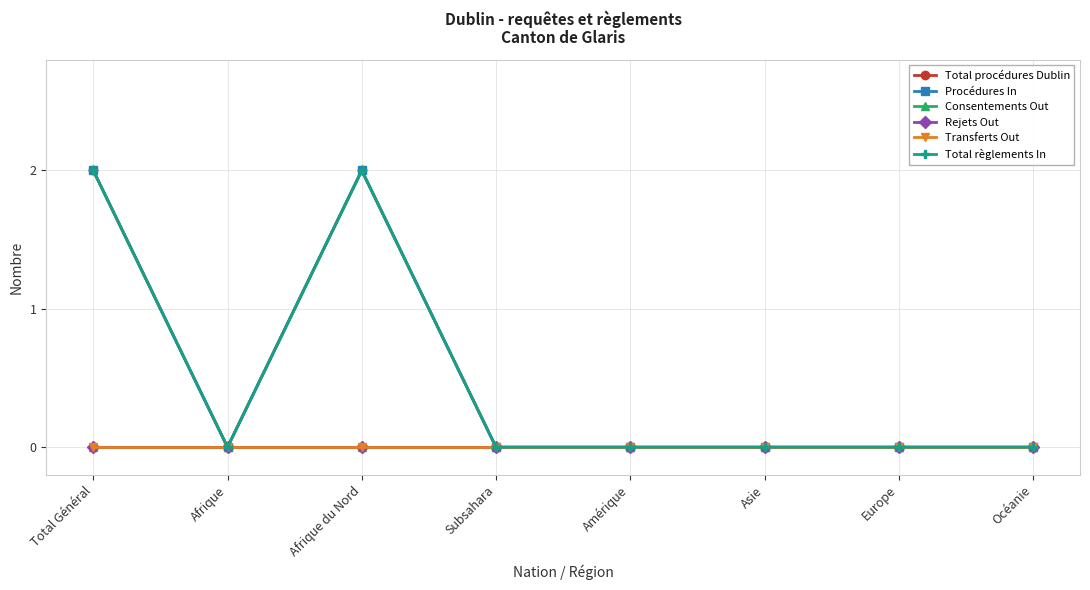

Does the chart have visible grid lines?

Yes